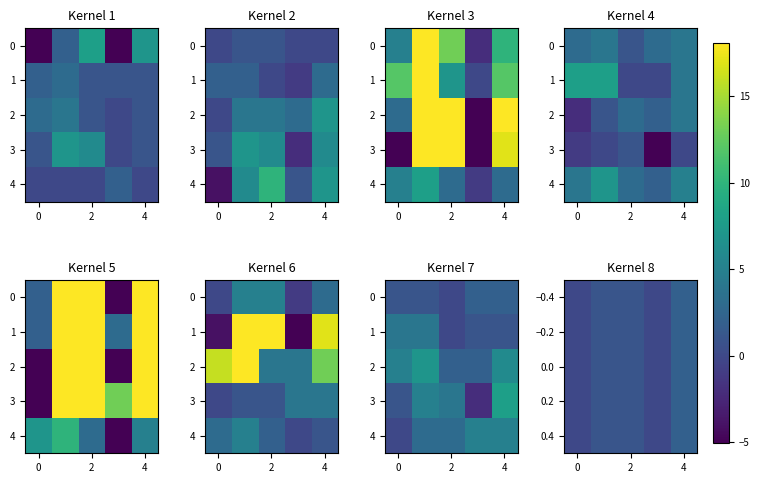

The 0.0 series shows -1 at 0. True or false?

False